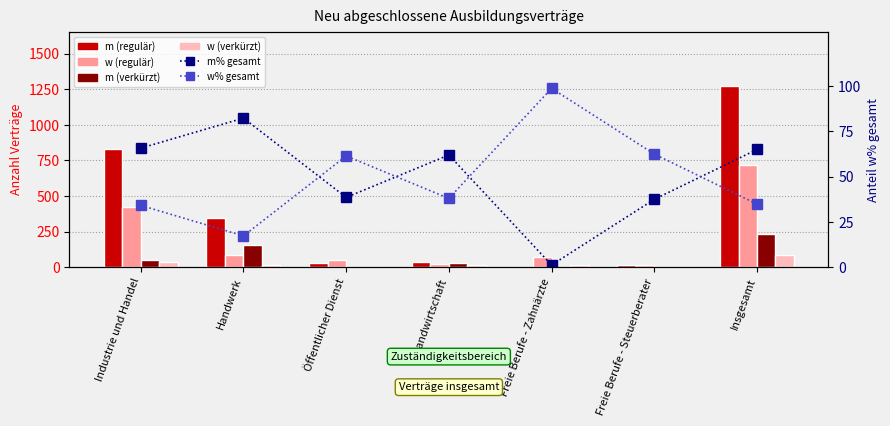

Reading left to right, list all the values displayed in this chart.

m (regulär): 834.0	345.0	30.0	36.0	0.0	12.0	1272.0
w (regulär): 426.0	87.0	51.0	21.0	72.0	18.0	720.0
m (verkürzt): 51.0	153.0	0.0	27.0	0.0	0.0	234.0
w (verkürzt): 36.0	18.0	0.0	18.0	12.0	0.0	87.0
m% gesamt: 65.8	82.4	38.6	62.0	1.2	37.5	65.0
w% gesamt: 34.1	17.3	61.4	38.0	98.8	62.5	34.8